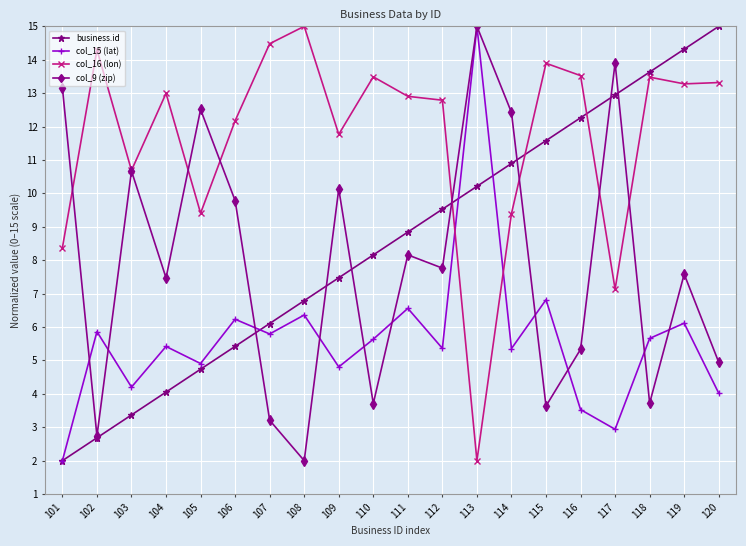

What is the sum of the col_15 (lat) values at 119 and 114?

11.5